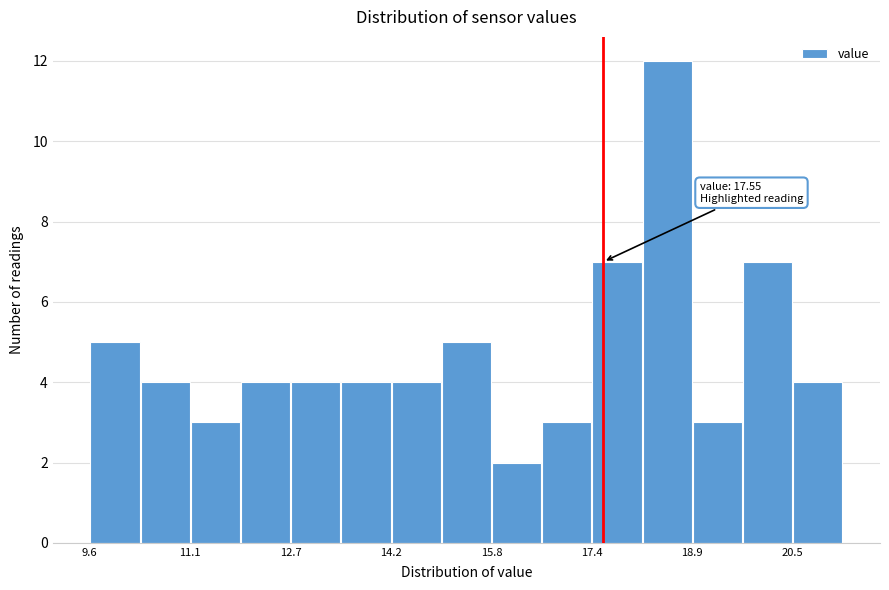

Around what value on the x-axis is the tallest bar? Give the approximate position of its centre, as read against the axis.

18.6